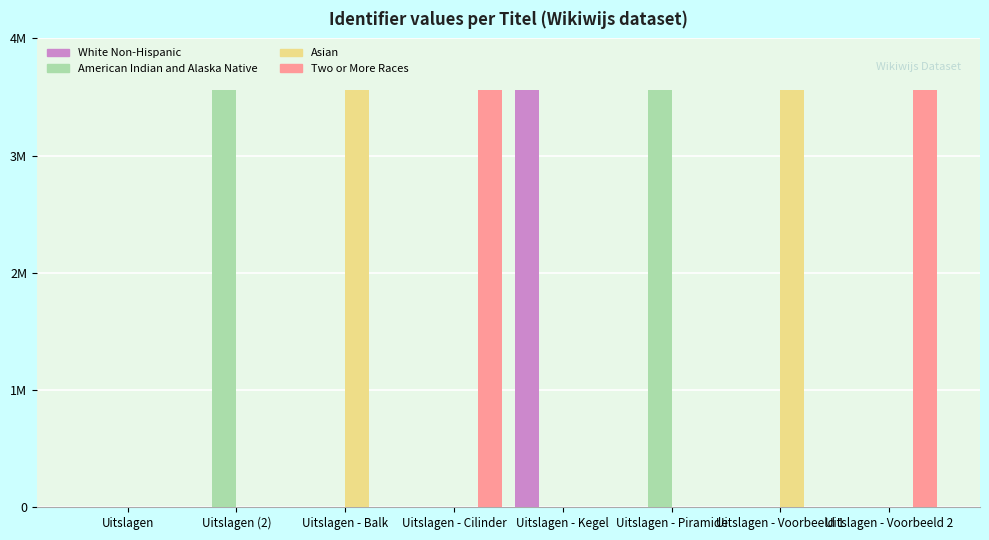

Reading right to left, transcribe all the data shown in this chart.

White Non-Hispanic: Uitslagen - Voorbeeld 2=0	Uitslagen - Voorbeeld 1=0	Uitslagen - Piramide=0	Uitslagen - Kegel=3559293	Uitslagen - Cilinder=0	Uitslagen - Balk=0	Uitslagen (2)=0	Uitslagen=0
American Indian and Alaska Native: Uitslagen - Voorbeeld 2=0	Uitslagen - Voorbeeld 1=0	Uitslagen - Piramide=3559295	Uitslagen - Kegel=0	Uitslagen - Cilinder=0	Uitslagen - Balk=0	Uitslagen (2)=3559287	Uitslagen=0
Asian: Uitslagen - Voorbeeld 2=0	Uitslagen - Voorbeeld 1=3559297	Uitslagen - Piramide=0	Uitslagen - Kegel=0	Uitslagen - Cilinder=0	Uitslagen - Balk=3559289	Uitslagen (2)=0	Uitslagen=0
Two or More Races: Uitslagen - Voorbeeld 2=3559299	Uitslagen - Voorbeeld 1=0	Uitslagen - Piramide=0	Uitslagen - Kegel=0	Uitslagen - Cilinder=3559291	Uitslagen - Balk=0	Uitslagen (2)=0	Uitslagen=0